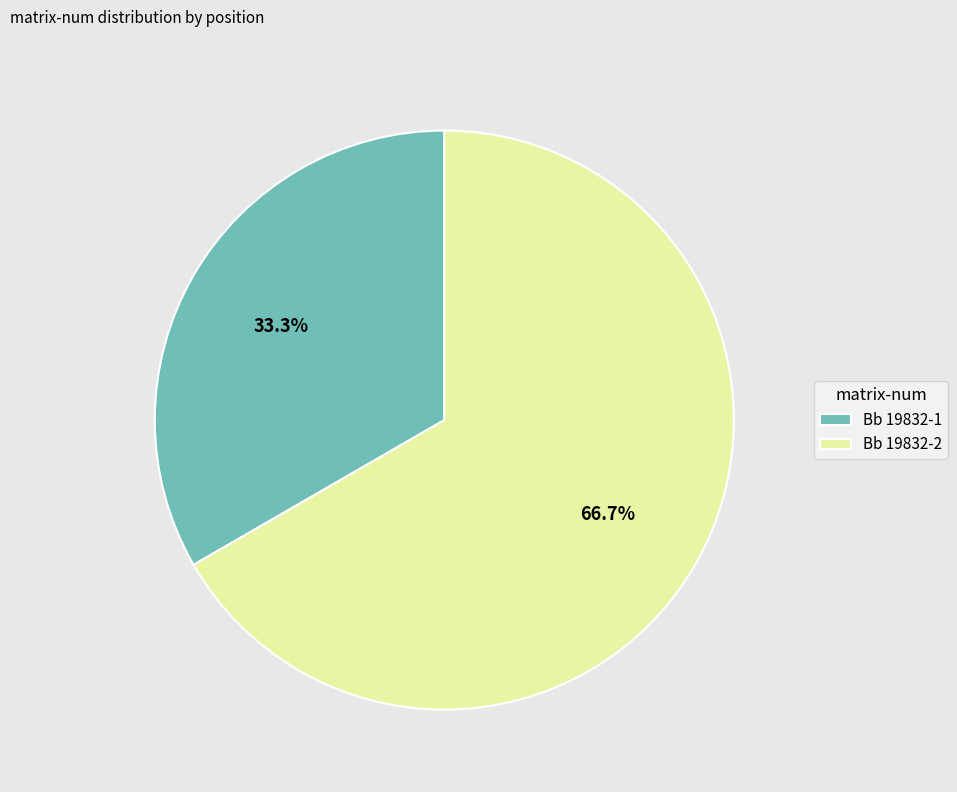

To the nearest percent, what is the combined percentage of Bb 19832-1 and Bb 19832-2?

100%